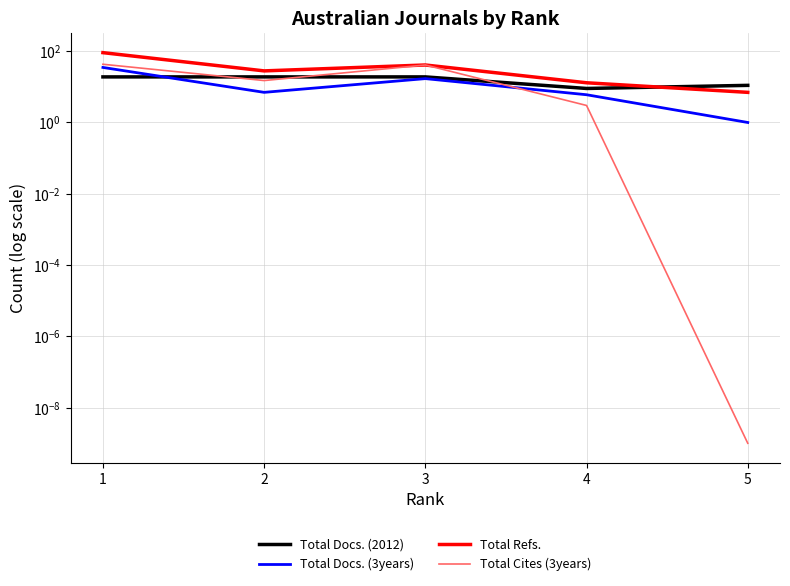

Where is the first local minimum for Total Cites (3years)?

2